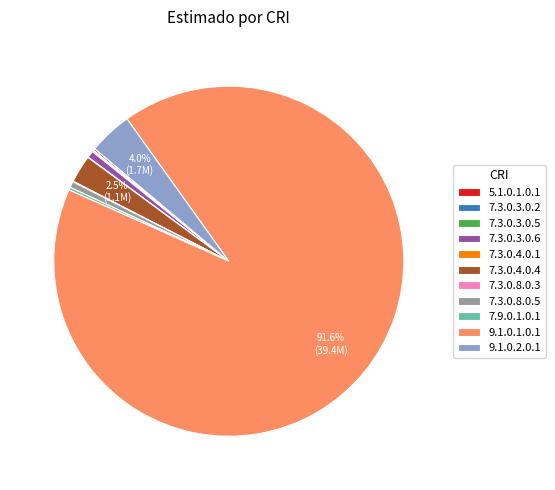

What is the largest slice in the pie chart?

9.1.0.1.0.1